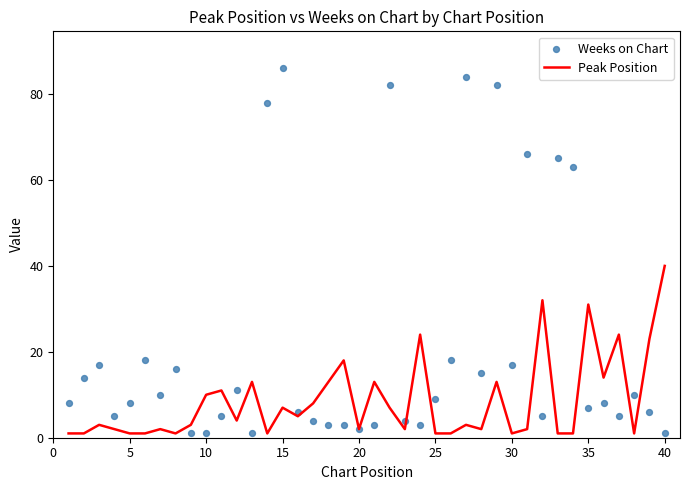

At which label does Peak Position reach its peak?

40